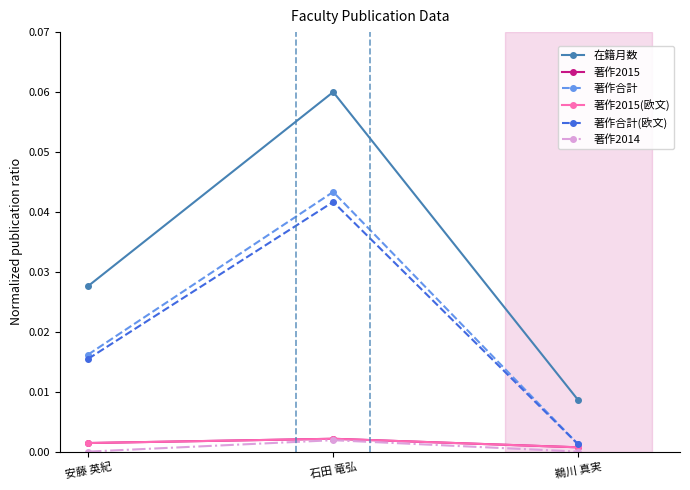

At which category does the chart reach its peak across all series?

石田 竜弘